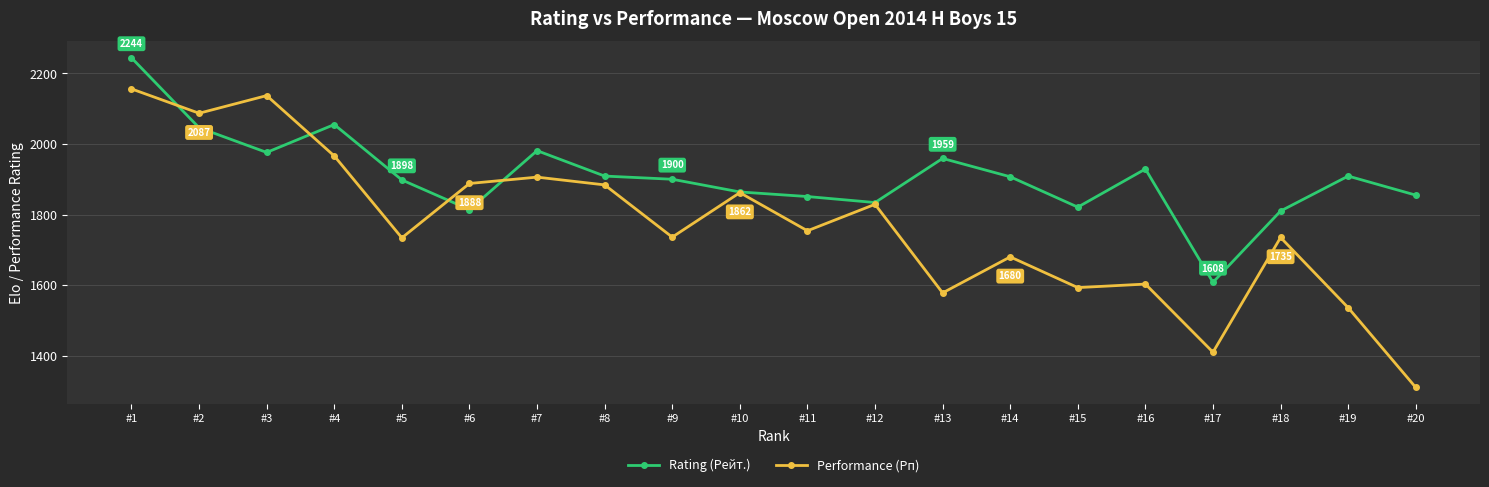

What is the greatest value displayed?

2244